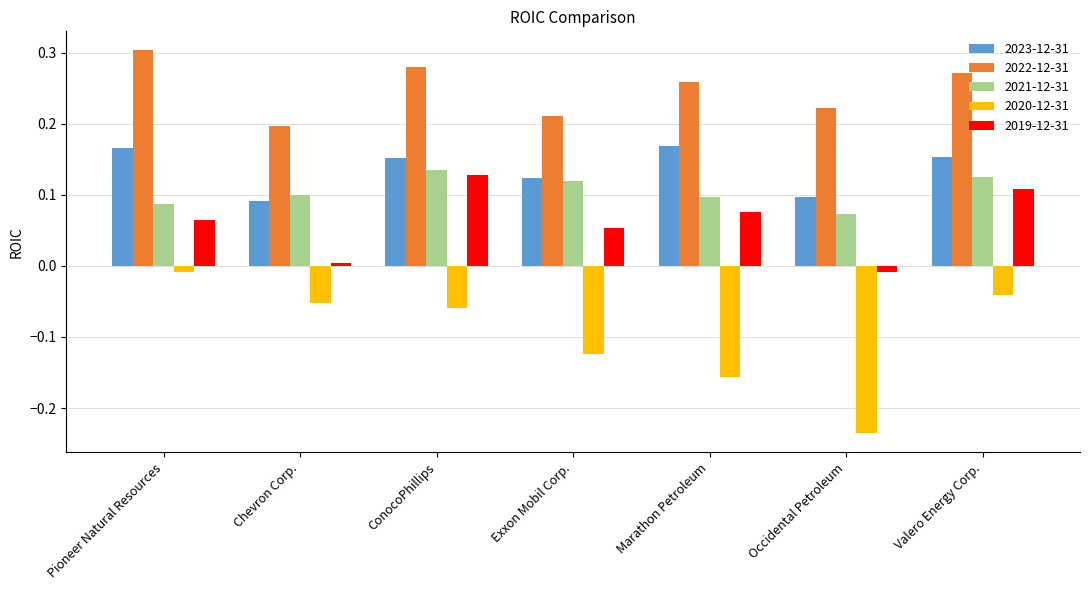

Which series has the largest range (max minus min)?

2020-12-31